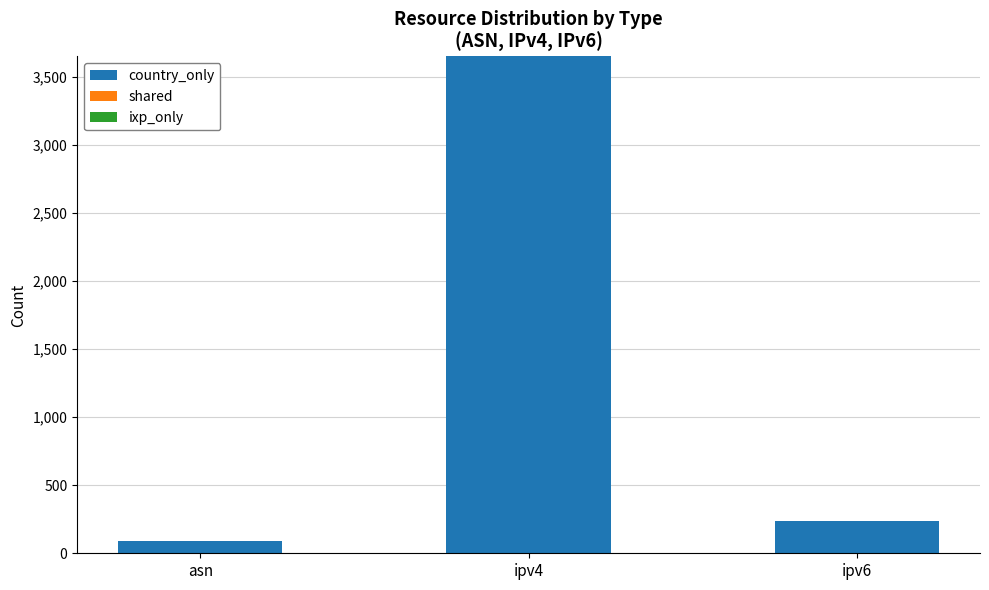

What position from the right is ipv4?

2